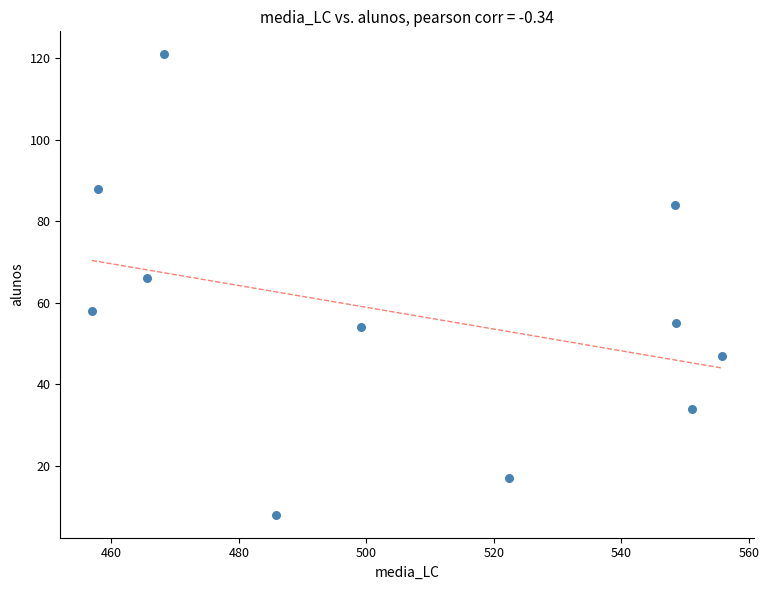

What Y value in the scatter plot is closest to 64?

66